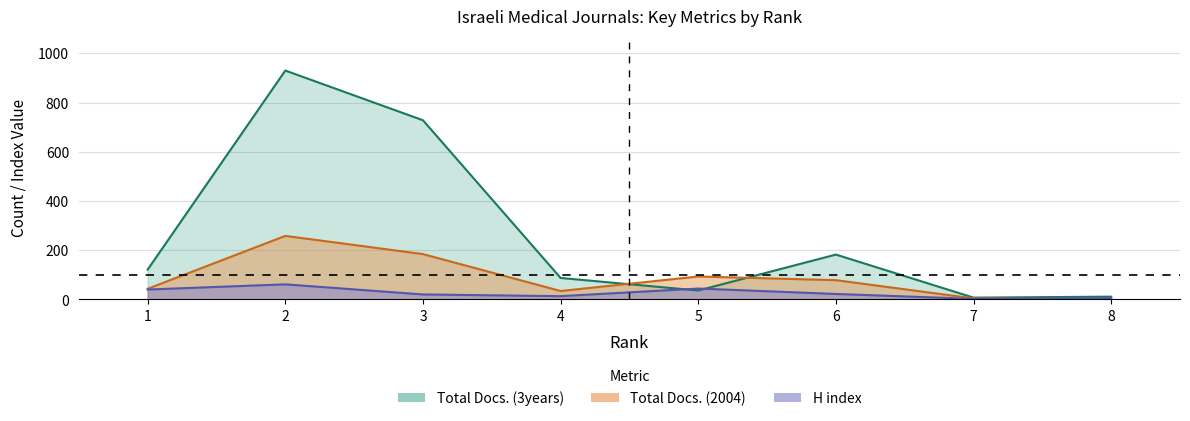

How many data points does each series have?

8